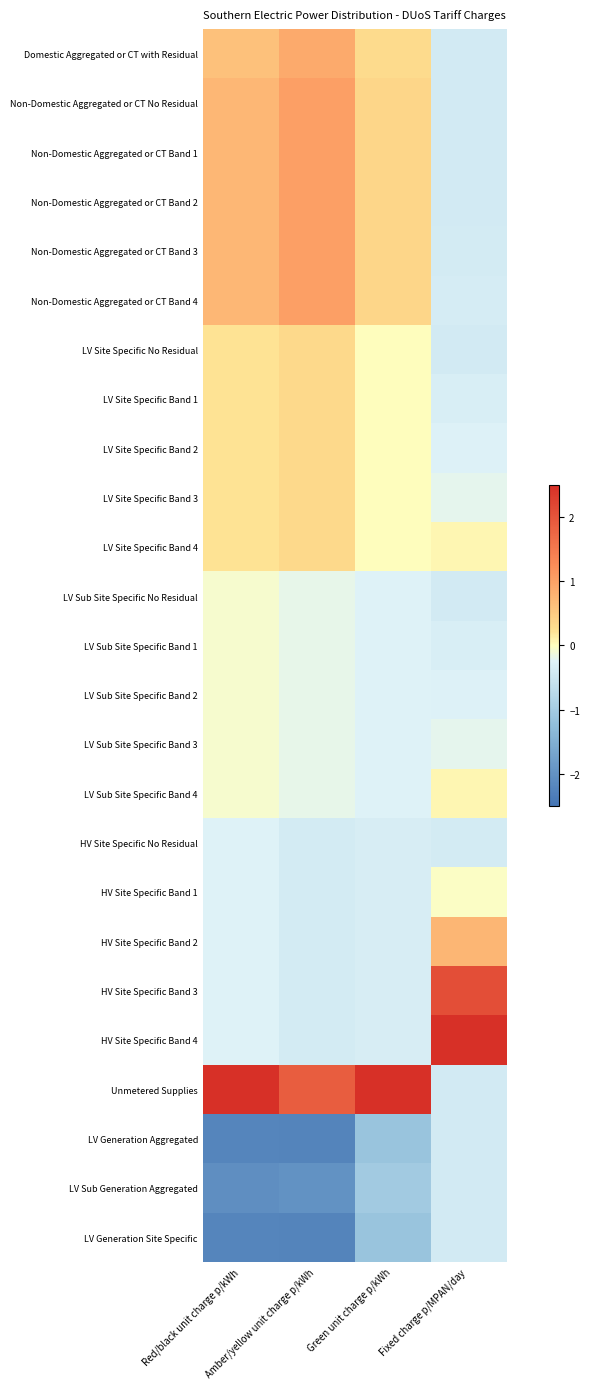

Reading left to right, what are all the values shown in this chart?

Domestic Aggregated or CT with Residual: Red/black unit charge p/kWh=0.6	Amber/yellow unit charge p/kWh=0.9	Green unit charge p/kWh=0.3	Fixed charge p/MPAN/day=-0.4
Non-Domestic Aggregated or CT No Residual: Red/black unit charge p/kWh=0.7	Amber/yellow unit charge p/kWh=1.0	Green unit charge p/kWh=0.4	Fixed charge p/MPAN/day=-0.4
Non-Domestic Aggregated or CT Band 1: Red/black unit charge p/kWh=0.7	Amber/yellow unit charge p/kWh=1.0	Green unit charge p/kWh=0.4	Fixed charge p/MPAN/day=-0.4
Non-Domestic Aggregated or CT Band 2: Red/black unit charge p/kWh=0.7	Amber/yellow unit charge p/kWh=1.0	Green unit charge p/kWh=0.4	Fixed charge p/MPAN/day=-0.4
Non-Domestic Aggregated or CT Band 3: Red/black unit charge p/kWh=0.7	Amber/yellow unit charge p/kWh=1.0	Green unit charge p/kWh=0.4	Fixed charge p/MPAN/day=-0.4
Non-Domestic Aggregated or CT Band 4: Red/black unit charge p/kWh=0.7	Amber/yellow unit charge p/kWh=1.0	Green unit charge p/kWh=0.4	Fixed charge p/MPAN/day=-0.4
LV Site Specific No Residual: Red/black unit charge p/kWh=0.2	Amber/yellow unit charge p/kWh=0.3	Green unit charge p/kWh=0.0	Fixed charge p/MPAN/day=-0.4
LV Site Specific Band 1: Red/black unit charge p/kWh=0.2	Amber/yellow unit charge p/kWh=0.3	Green unit charge p/kWh=0.0	Fixed charge p/MPAN/day=-0.3
LV Site Specific Band 2: Red/black unit charge p/kWh=0.2	Amber/yellow unit charge p/kWh=0.3	Green unit charge p/kWh=0.0	Fixed charge p/MPAN/day=-0.3
LV Site Specific Band 3: Red/black unit charge p/kWh=0.2	Amber/yellow unit charge p/kWh=0.3	Green unit charge p/kWh=0.0	Fixed charge p/MPAN/day=-0.2
LV Site Specific Band 4: Red/black unit charge p/kWh=0.2	Amber/yellow unit charge p/kWh=0.3	Green unit charge p/kWh=0.0	Fixed charge p/MPAN/day=0.1
LV Sub Site Specific No Residual: Red/black unit charge p/kWh=-0.1	Amber/yellow unit charge p/kWh=-0.2	Green unit charge p/kWh=-0.3	Fixed charge p/MPAN/day=-0.4
LV Sub Site Specific Band 1: Red/black unit charge p/kWh=-0.1	Amber/yellow unit charge p/kWh=-0.2	Green unit charge p/kWh=-0.3	Fixed charge p/MPAN/day=-0.4
LV Sub Site Specific Band 2: Red/black unit charge p/kWh=-0.1	Amber/yellow unit charge p/kWh=-0.2	Green unit charge p/kWh=-0.3	Fixed charge p/MPAN/day=-0.3
LV Sub Site Specific Band 3: Red/black unit charge p/kWh=-0.1	Amber/yellow unit charge p/kWh=-0.2	Green unit charge p/kWh=-0.3	Fixed charge p/MPAN/day=-0.2
LV Sub Site Specific Band 4: Red/black unit charge p/kWh=-0.1	Amber/yellow unit charge p/kWh=-0.2	Green unit charge p/kWh=-0.3	Fixed charge p/MPAN/day=0.1
HV Site Specific No Residual: Red/black unit charge p/kWh=-0.3	Amber/yellow unit charge p/kWh=-0.4	Green unit charge p/kWh=-0.4	Fixed charge p/MPAN/day=-0.4
HV Site Specific Band 1: Red/black unit charge p/kWh=-0.3	Amber/yellow unit charge p/kWh=-0.4	Green unit charge p/kWh=-0.4	Fixed charge p/MPAN/day=-0.0
HV Site Specific Band 2: Red/black unit charge p/kWh=-0.3	Amber/yellow unit charge p/kWh=-0.4	Green unit charge p/kWh=-0.4	Fixed charge p/MPAN/day=0.7
HV Site Specific Band 3: Red/black unit charge p/kWh=-0.3	Amber/yellow unit charge p/kWh=-0.4	Green unit charge p/kWh=-0.4	Fixed charge p/MPAN/day=2.1
HV Site Specific Band 4: Red/black unit charge p/kWh=-0.3	Amber/yellow unit charge p/kWh=-0.4	Green unit charge p/kWh=-0.4	Fixed charge p/MPAN/day=2.5
Unmetered Supplies: Red/black unit charge p/kWh=2.5	Amber/yellow unit charge p/kWh=1.9	Green unit charge p/kWh=2.5	Fixed charge p/MPAN/day=-0.4
LV Generation Aggregated: Red/black unit charge p/kWh=-2.2	Amber/yellow unit charge p/kWh=-2.2	Green unit charge p/kWh=-1.1	Fixed charge p/MPAN/day=-0.4
LV Sub Generation Aggregated: Red/black unit charge p/kWh=-2.1	Amber/yellow unit charge p/kWh=-2.0	Green unit charge p/kWh=-1.0	Fixed charge p/MPAN/day=-0.4
LV Generation Site Specific: Red/black unit charge p/kWh=-2.2	Amber/yellow unit charge p/kWh=-2.2	Green unit charge p/kWh=-1.1	Fixed charge p/MPAN/day=-0.4